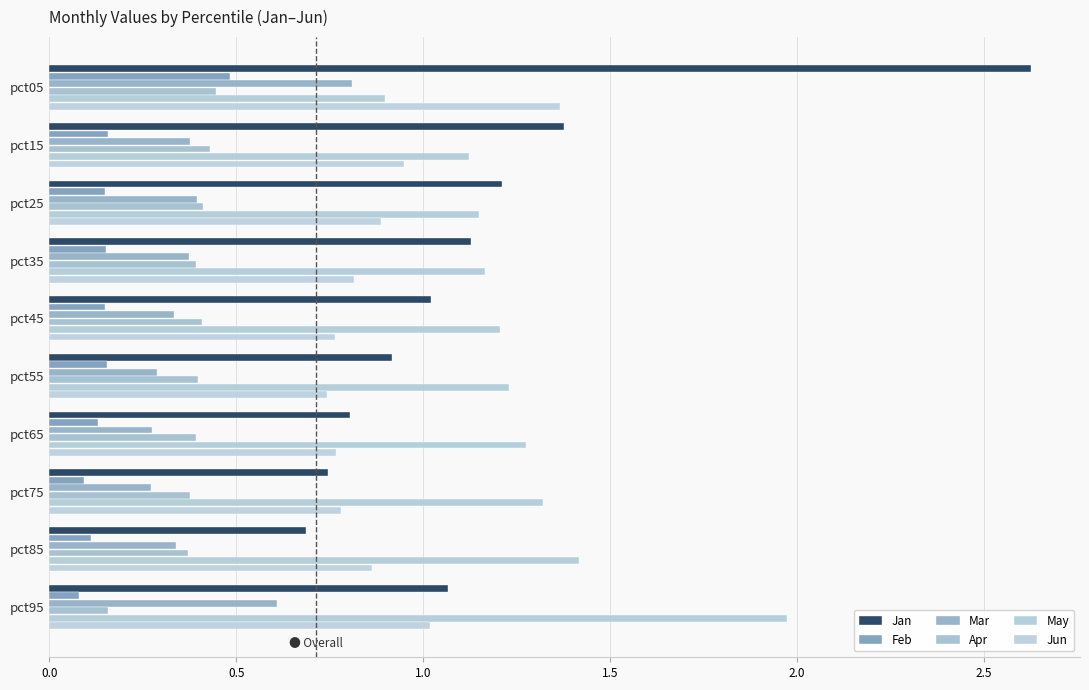

How many data points does each series have?

10